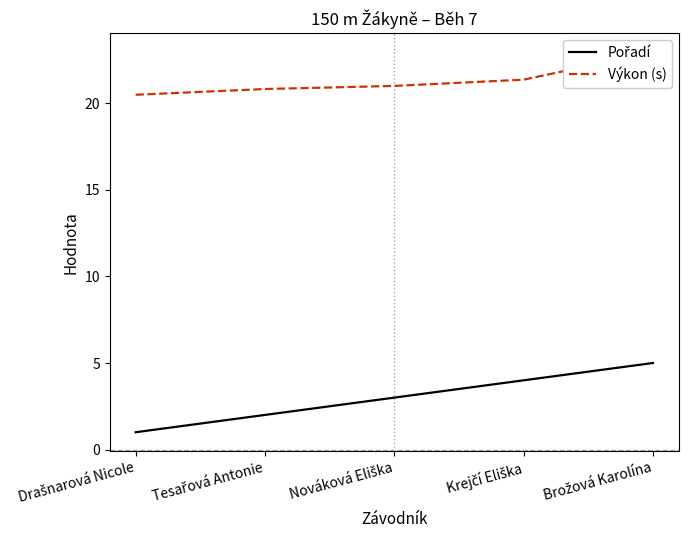

What is the label of the 4th point from the left?

Krejčí Eliška